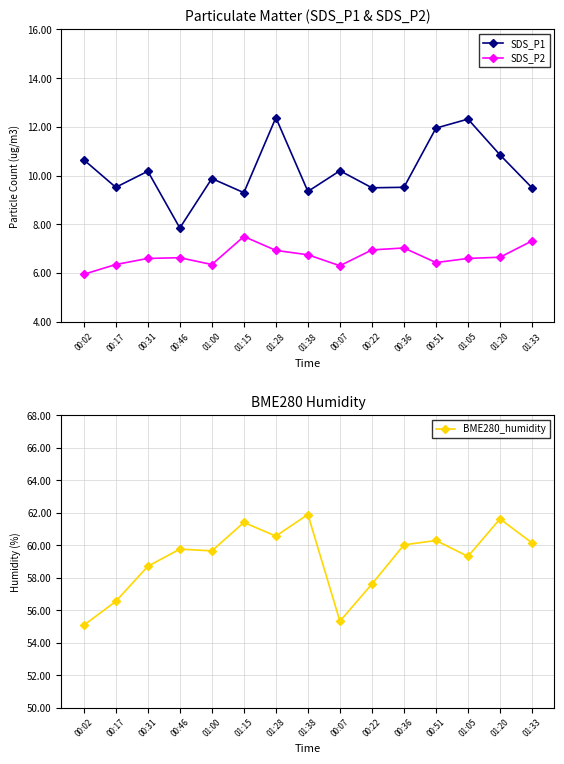

True or false: SDS_P1 and BME280_humidity intersect in this chart.

False